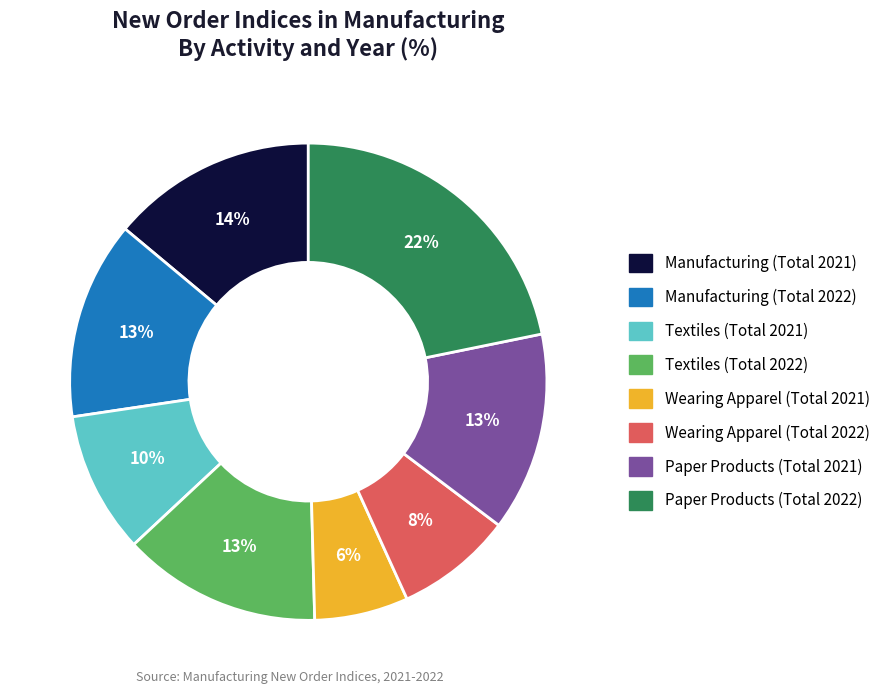

Is the sum of Manufacturing (Total 2022) and Paper Products (Total 2021) greater than half?

No